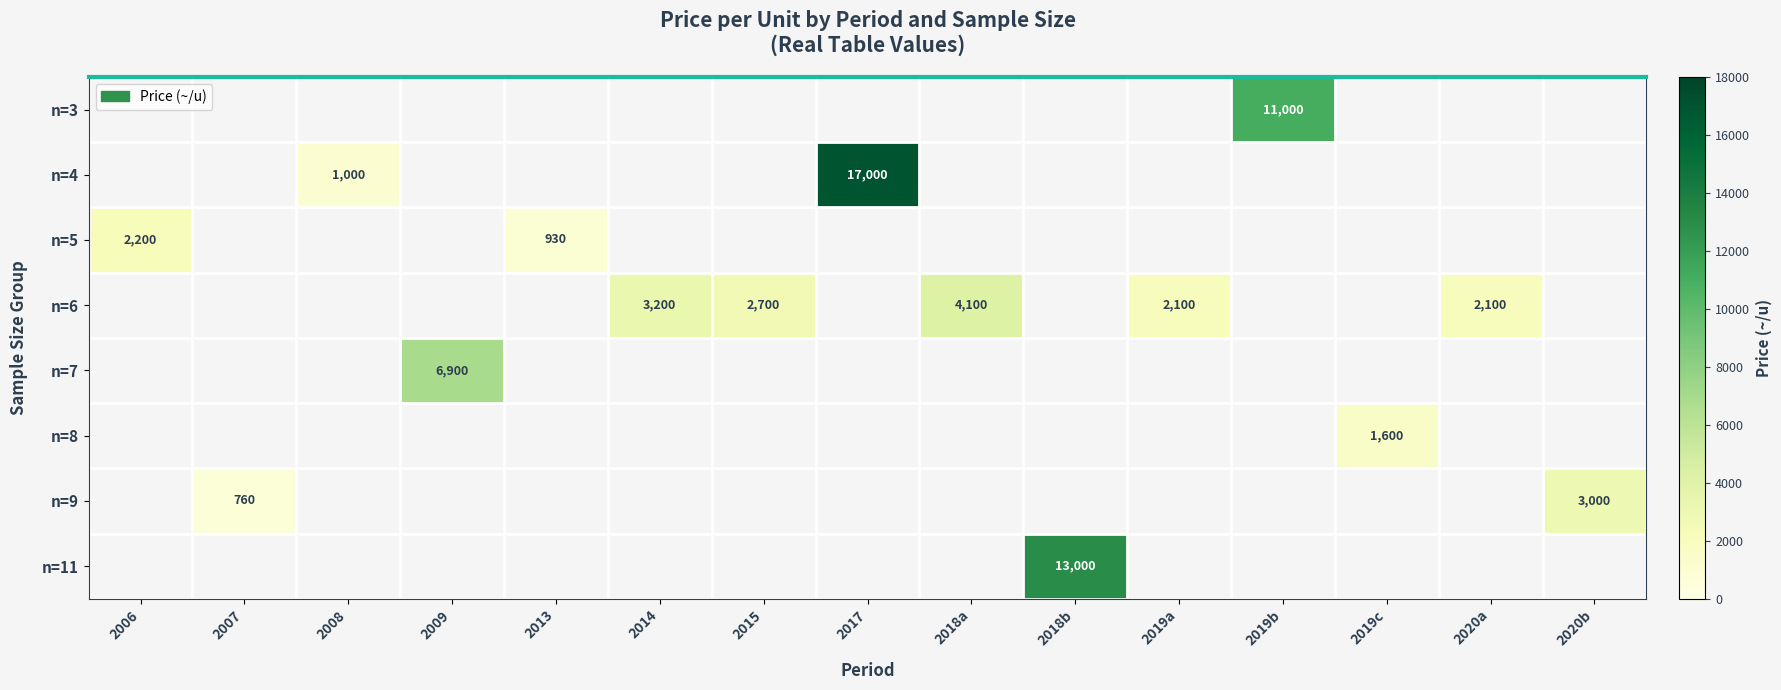

The value of n=6 at 2020a is 1380. True or false?

False